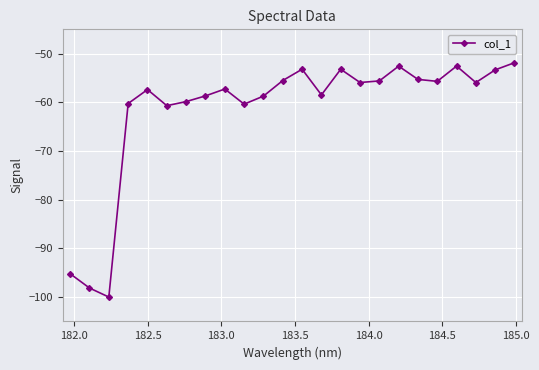

What is the value of the 3rd point from the left?

-100.0